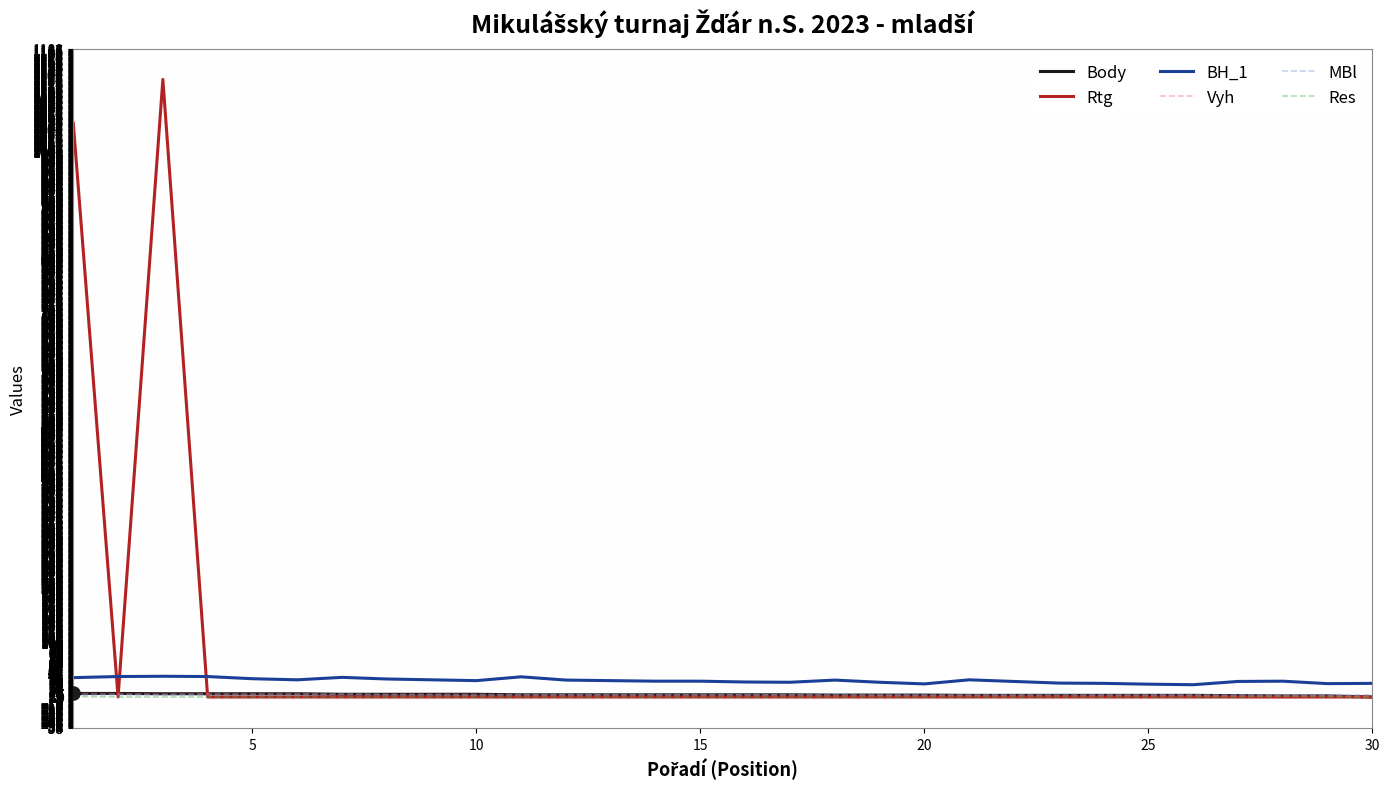

At how many categories does at least one series exceed 186?

2